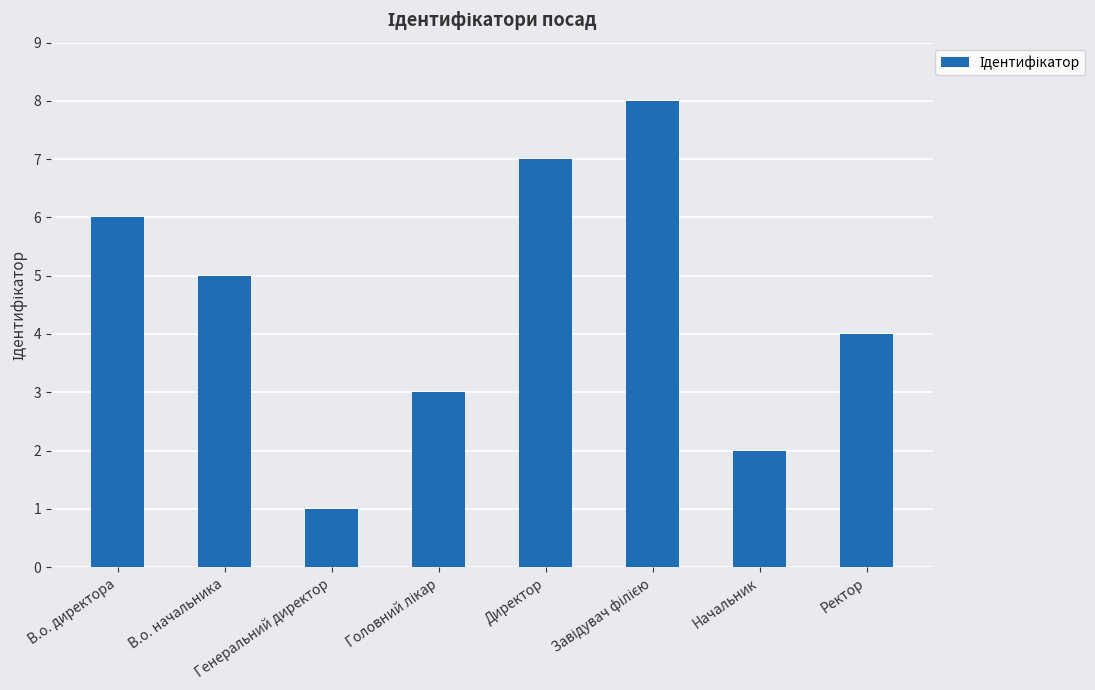

How many data points are less than 5?

4